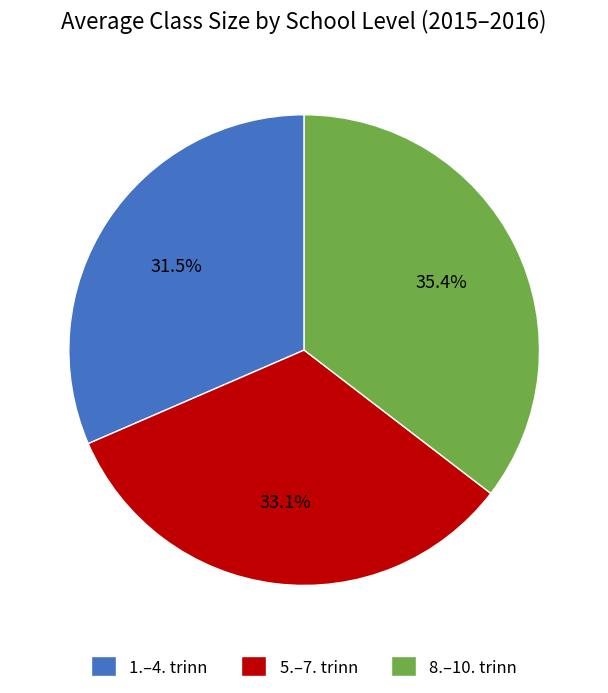

Is 1.–4. trinn the majority of the pie?

No